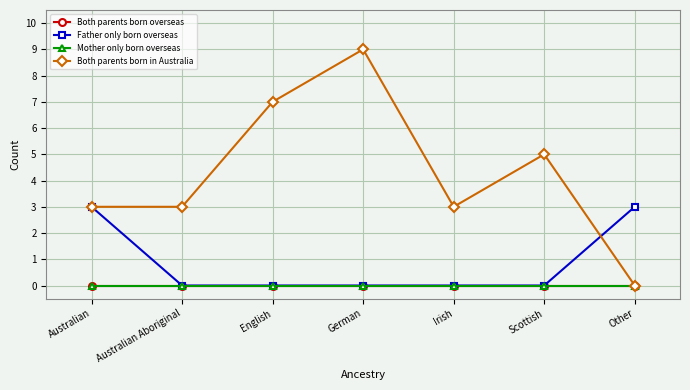

Does the chart have visible grid lines?

Yes